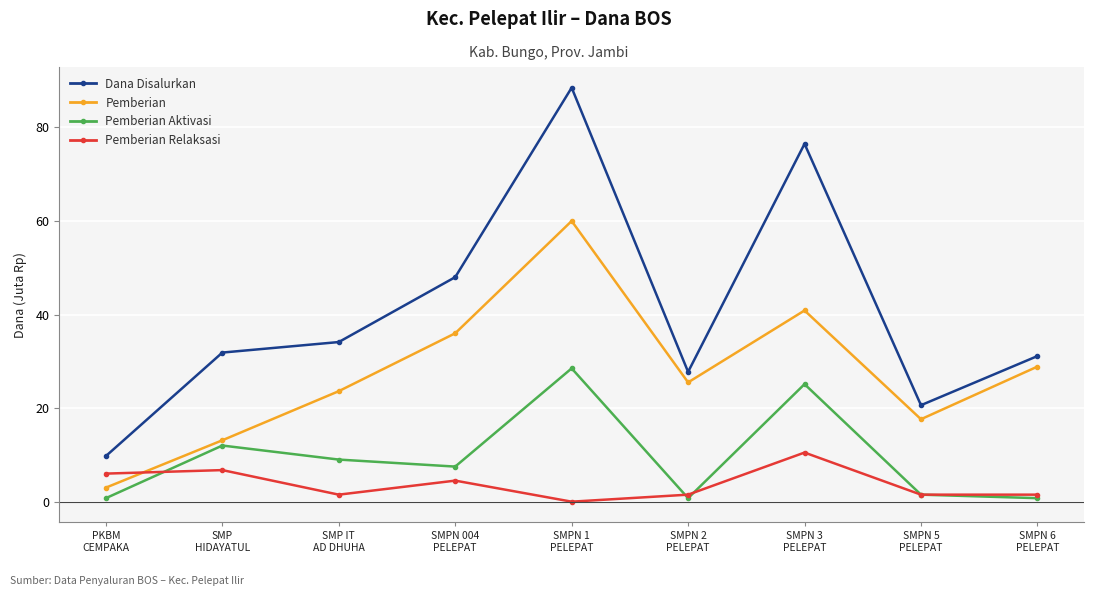

True or false: Pemberian and Pemberian Aktivasi cross at least once.

False